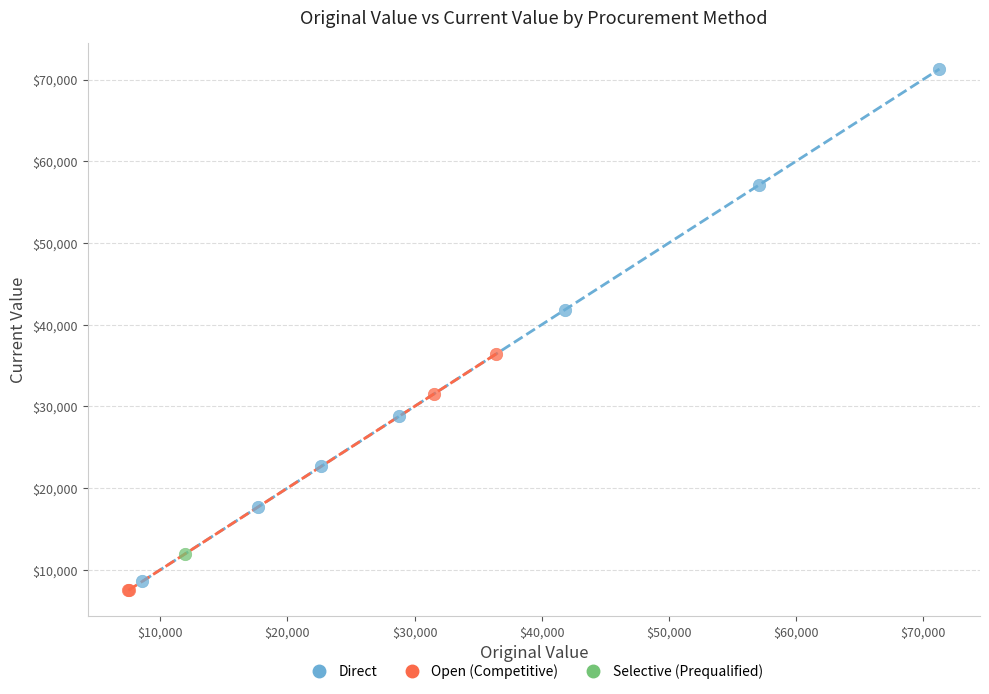

What are all the series names shown in the legend?

Direct, Open (Competitive), Selective (Prequalified)